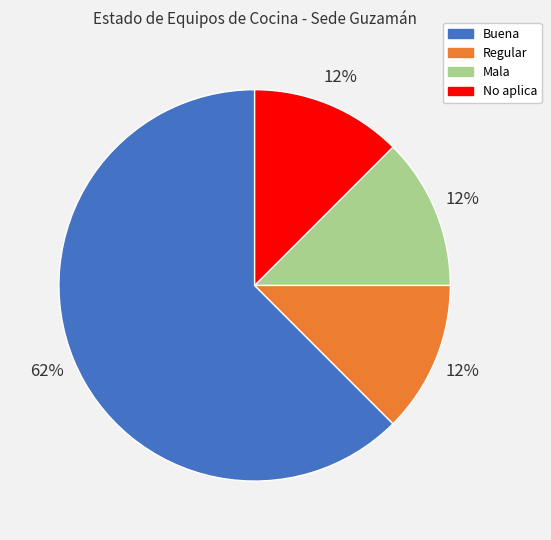

What is the ratio of the value at Regular to the value at No aplica?

1.0